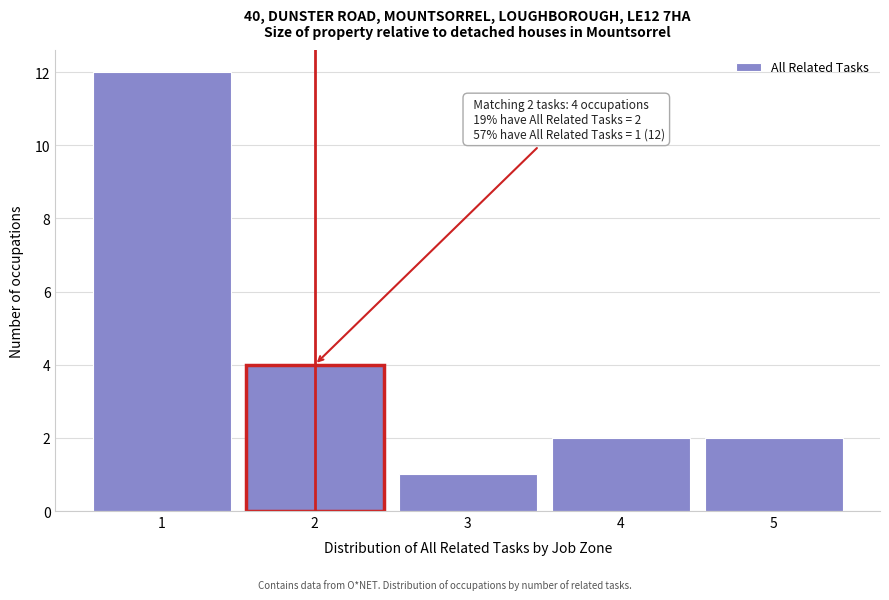

Over which range of the x-axis is the bar tallest?

0.5 to 1.5